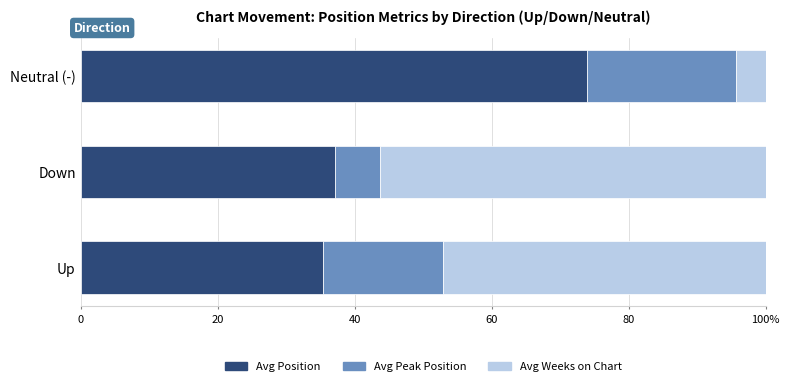

What is the difference between the maximum and second lowest values in the Avg Weeks on Chart series?

9.2